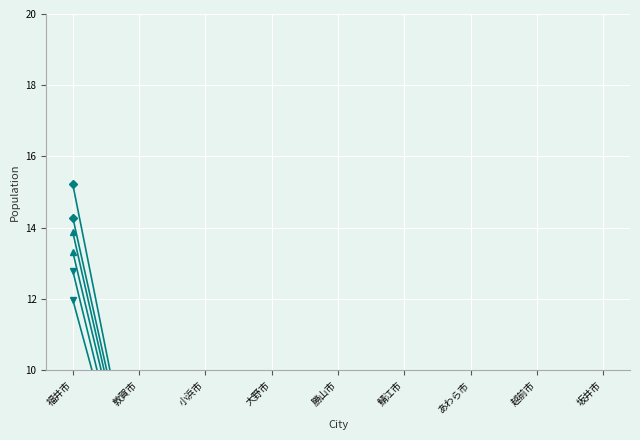

True or false: 0-4 Female and 0-4 Male intersect in this chart.

True